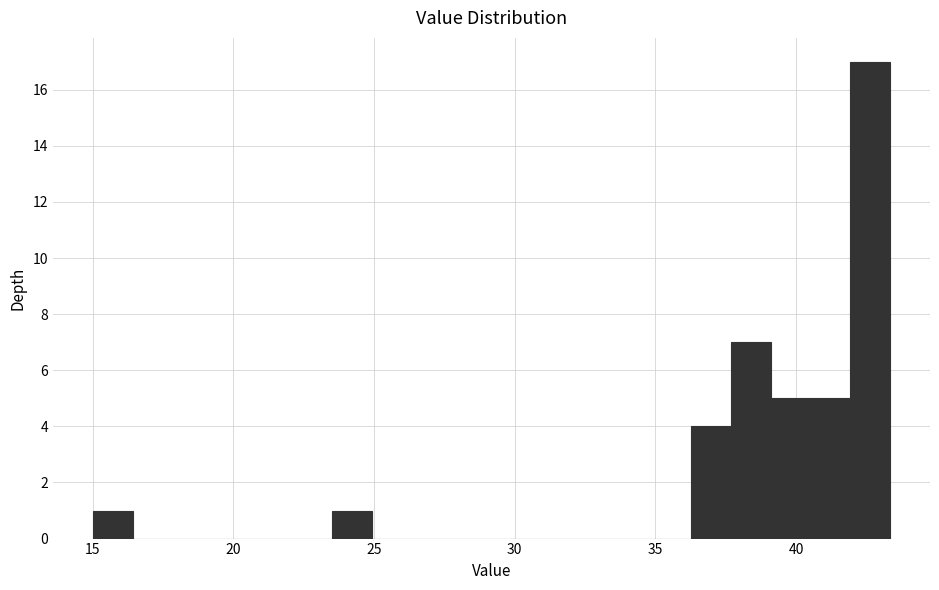

Around what value on the x-axis is the tallest bar? Give the approximate position of its centre, as read against the axis.

42.5